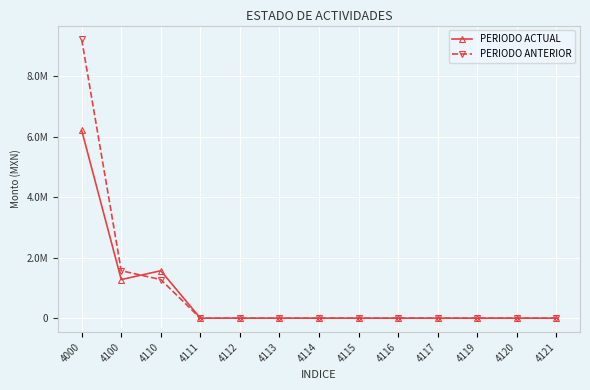

Which has a higher value, 4116 or 4111?

4116